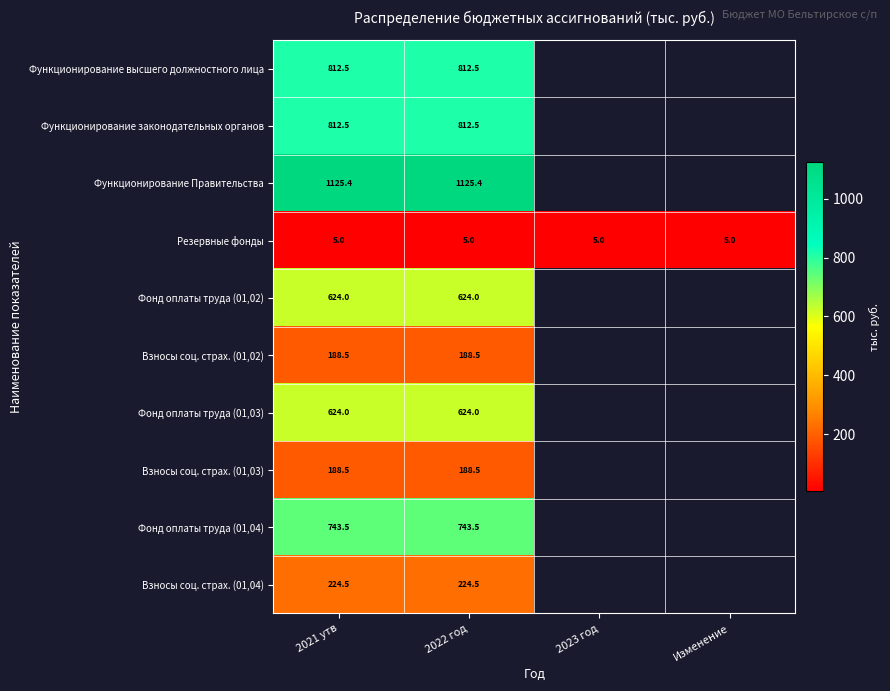

Which series has the largest range (max minus min)?

Функционирование высшего должностного лица